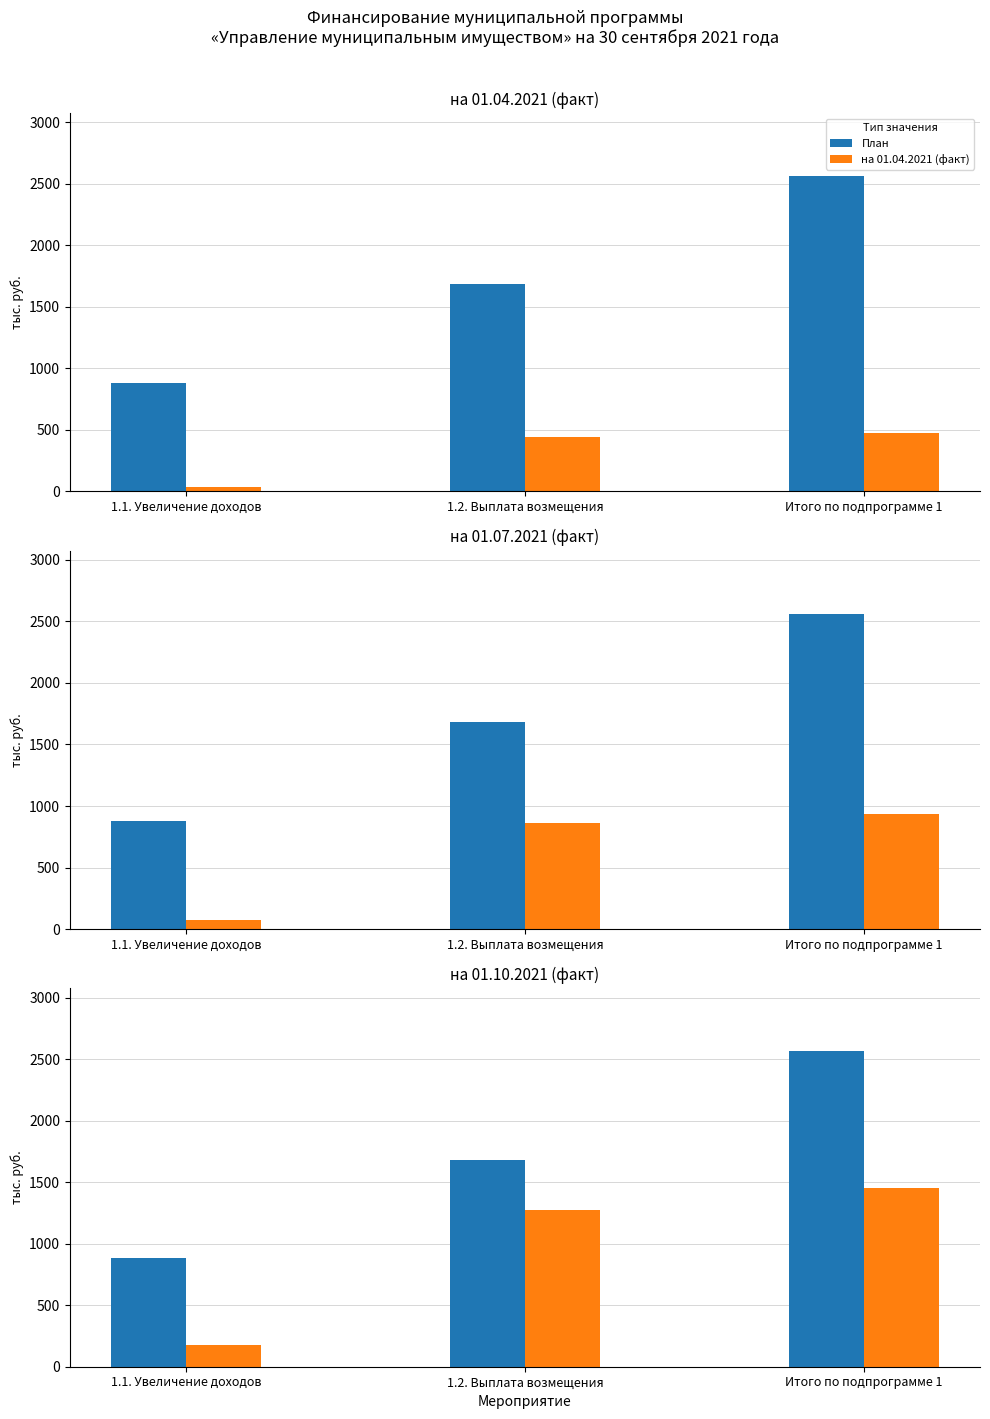

Is the value of на 01.04.2021 (факт) at 1.1. Увеличение доходов greater than the value of на 01.10.2021 (факт) at 1.2. Выплата возмещения?

No